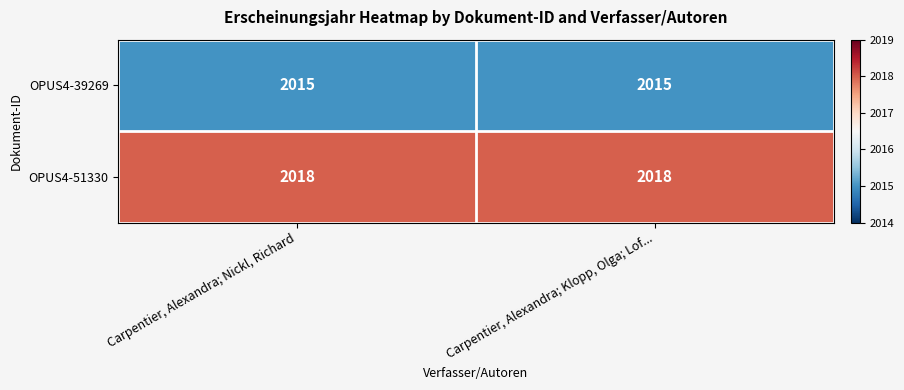

What value does the OPUS4-51330 series have at Carpentier, Alexandra; Nickl, Richard?

2018